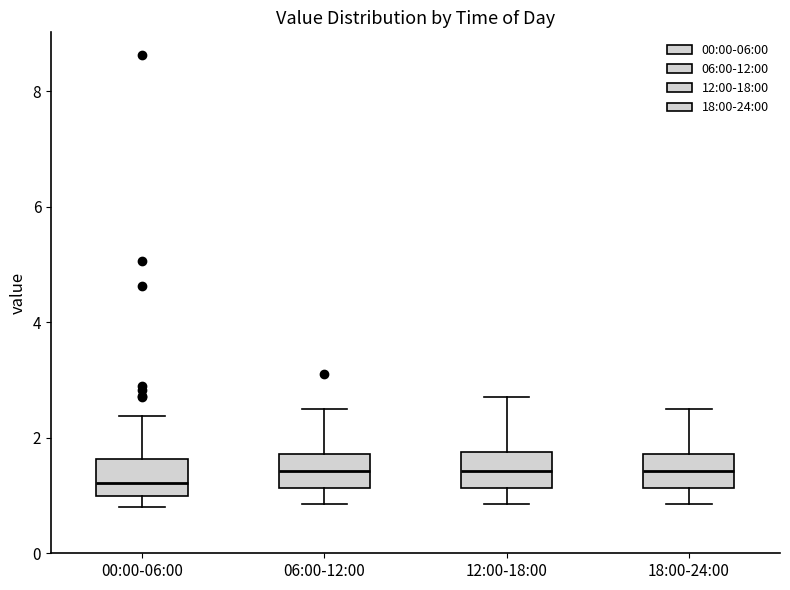

Reading left to right, read every box against the y-axis: the position of its median line, the range the box covers, and the ends of its whiskers. The values are not printed on the chart, so give them approximately, as read against the axis.

00:00-06:00: median 1.2, box 1.0 to 1.6, whiskers 0.8 to 2.4
06:00-12:00: median 1.4, box 1.2 to 1.8, whiskers 0.8 to 2.6
12:00-18:00: median 1.4, box 1.2 to 1.8, whiskers 0.8 to 2.8
18:00-24:00: median 1.4, box 1.2 to 1.8, whiskers 0.8 to 2.6